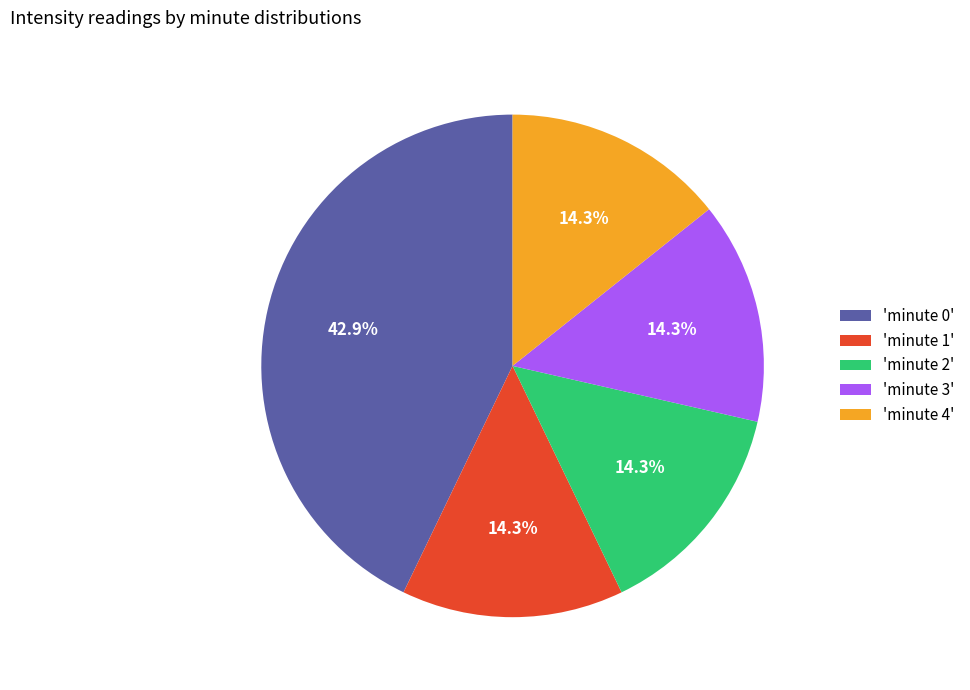

Is there any slice that represents more than half of the pie?

No